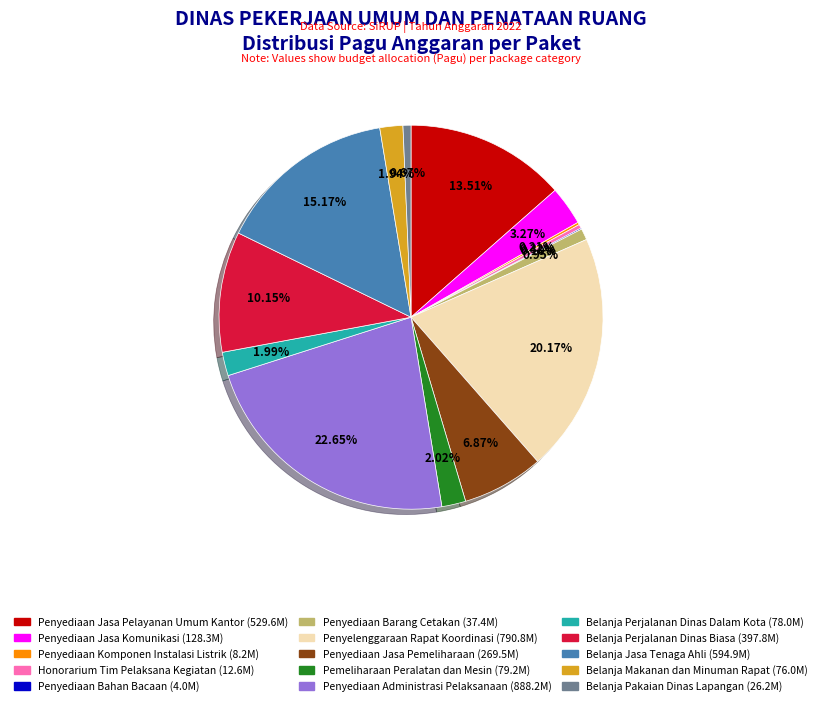

Approximately how many times larger is the value at Penyediaan Jasa Komunikasi compared to Belanja Perjalanan Dinas Dalam Kota?

1.6